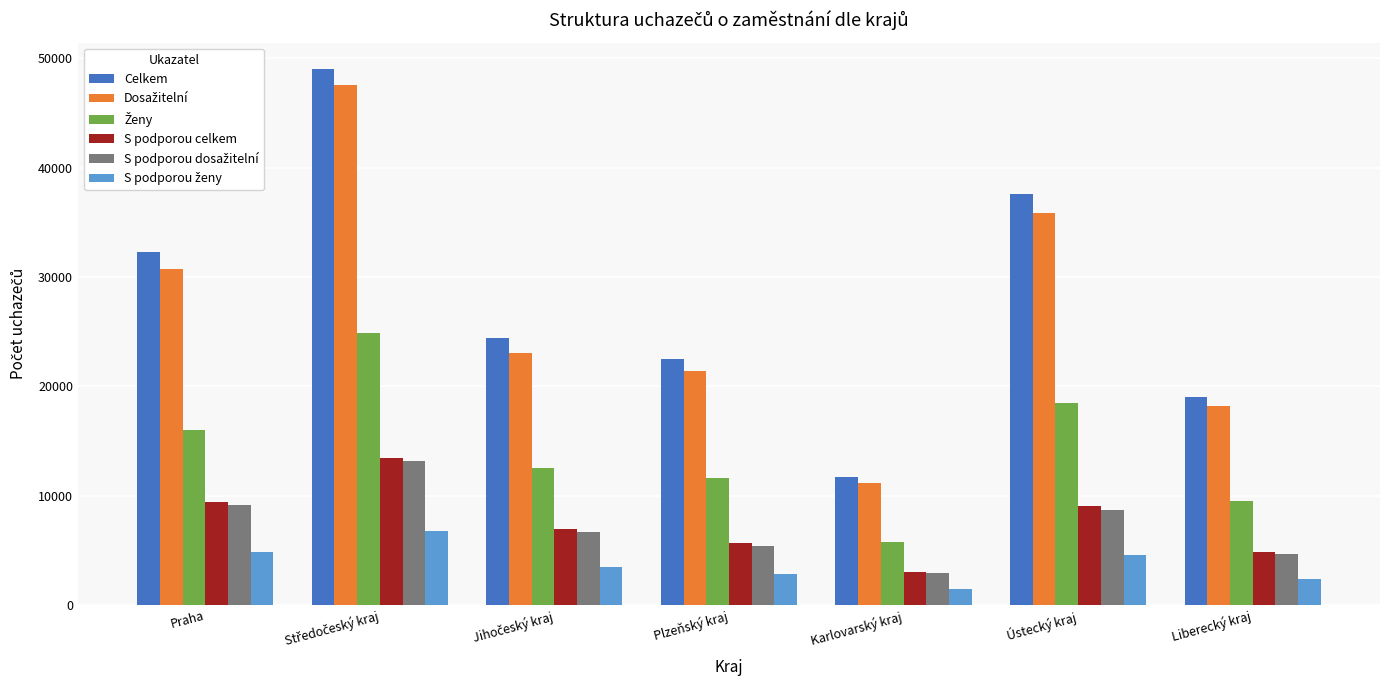

What is the minimum value shown in the chart?

1487